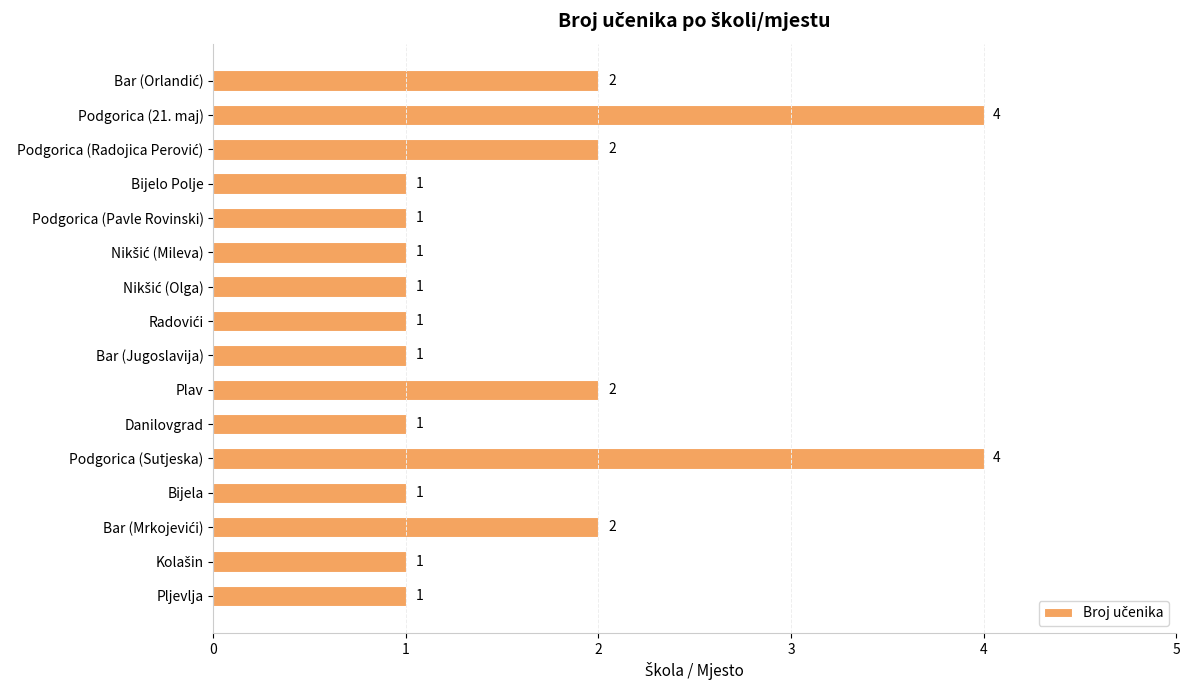

Does the chart contain any negative values?

No